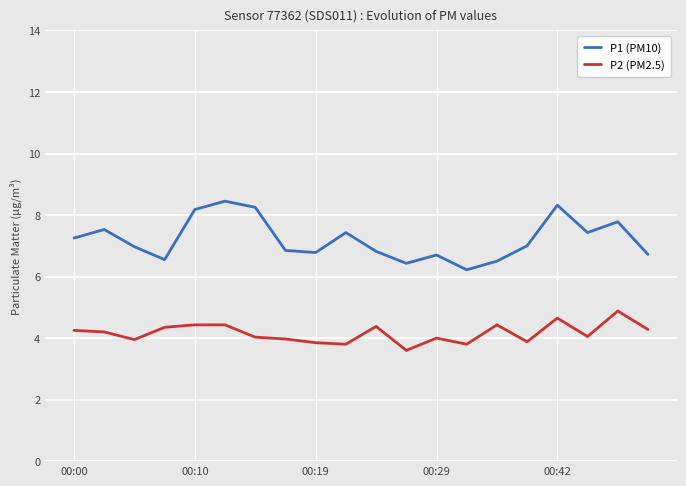

True or false: P1 (PM10) and P2 (PM2.5) intersect in this chart.

False